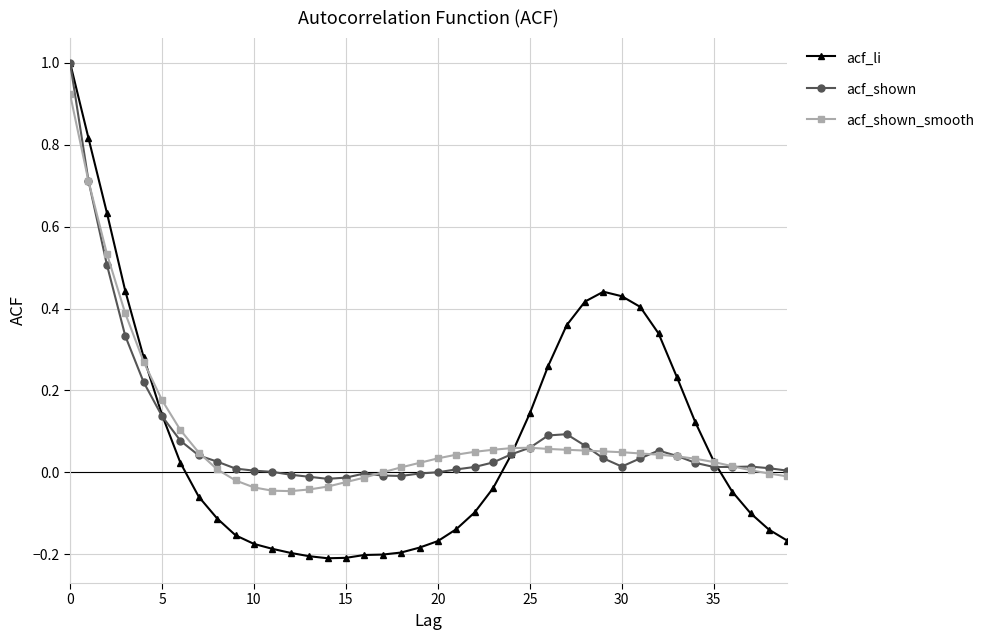

What is the highest value of the acf_shown series?

1.0